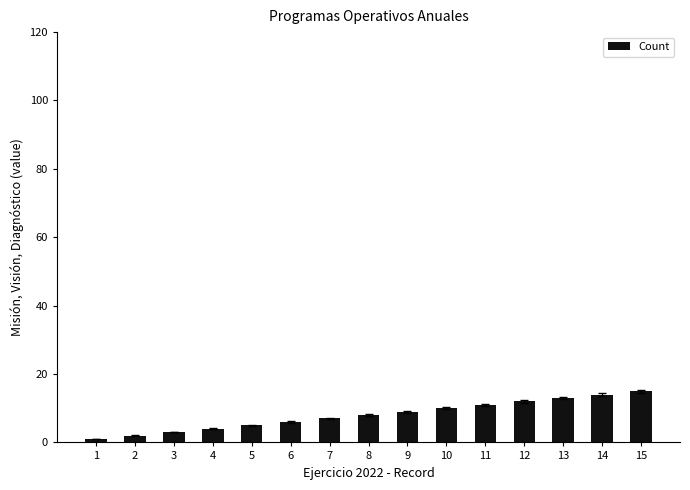

Rank the categories by value from highest to lowest.

15, 14, 13, 12, 11, 10, 9, 8, 7, 6, 5, 4, 3, 2, 1